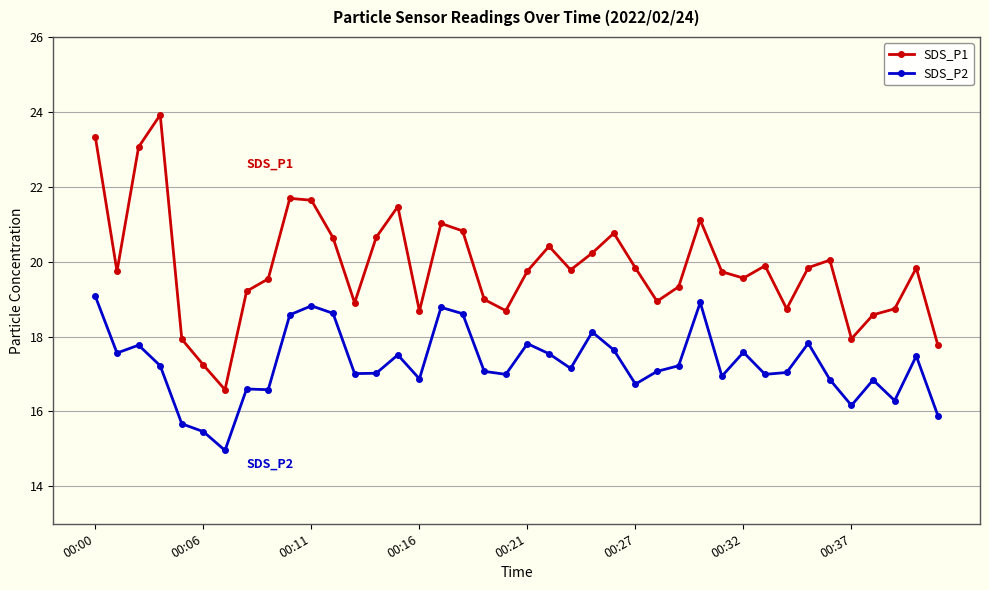

Which series has the widest spread of values?

SDS_P1